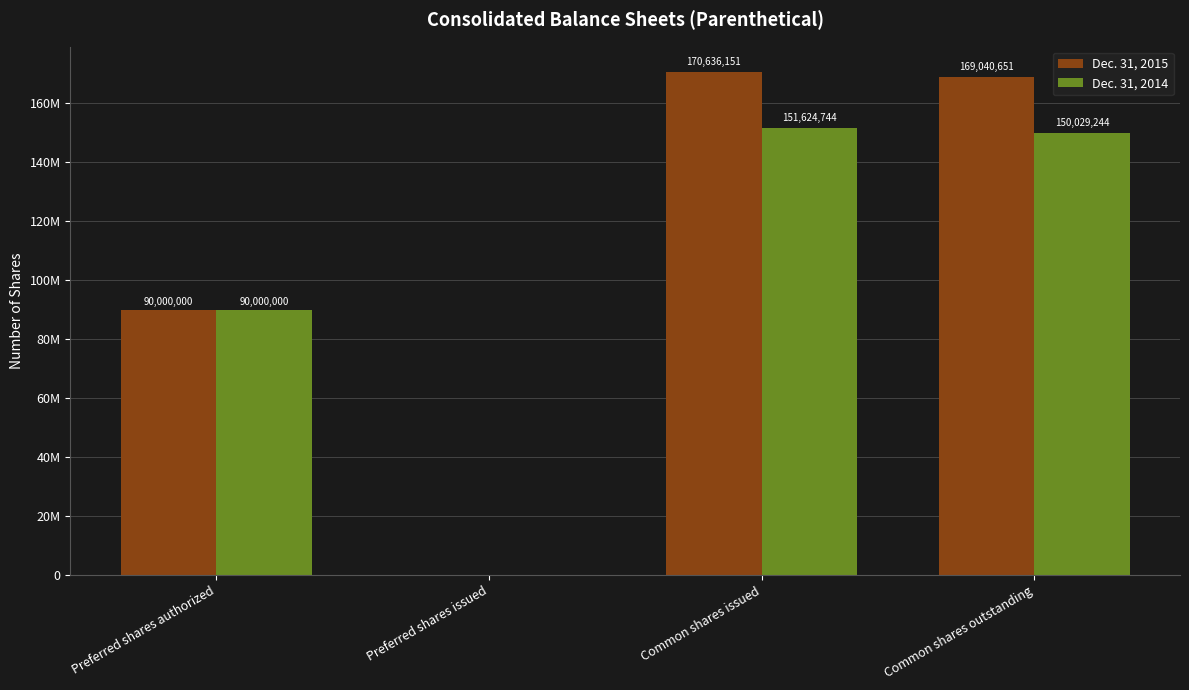

What is the label of the 1st bar from the left?

Preferred shares authorized